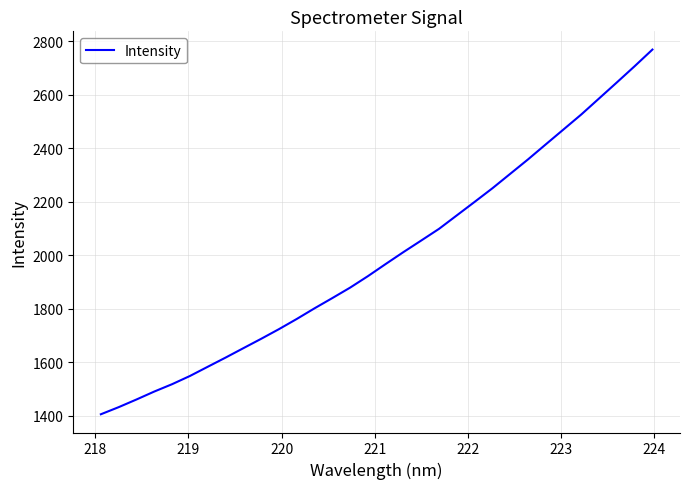

What is the minimum value shown in the chart?

1405.5